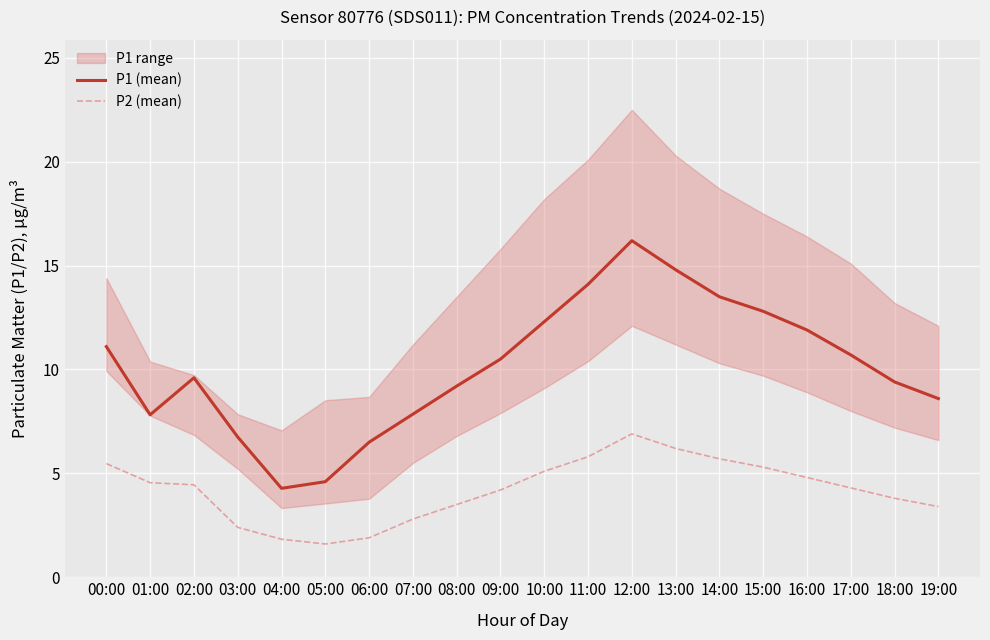

At which category is the sum across all series the highest?

12:00